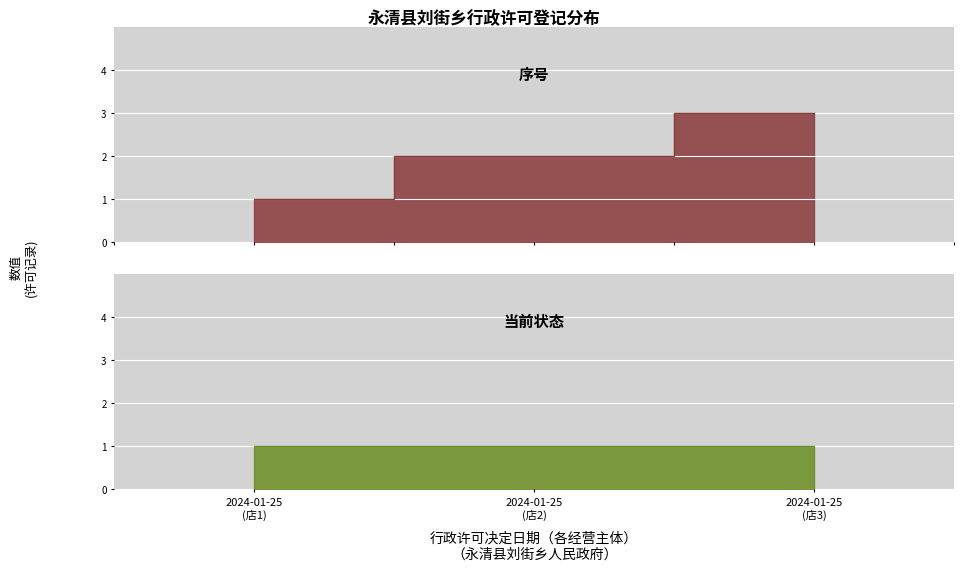

True or false: the data shows 5 at 2024-01-25 (店3).

False